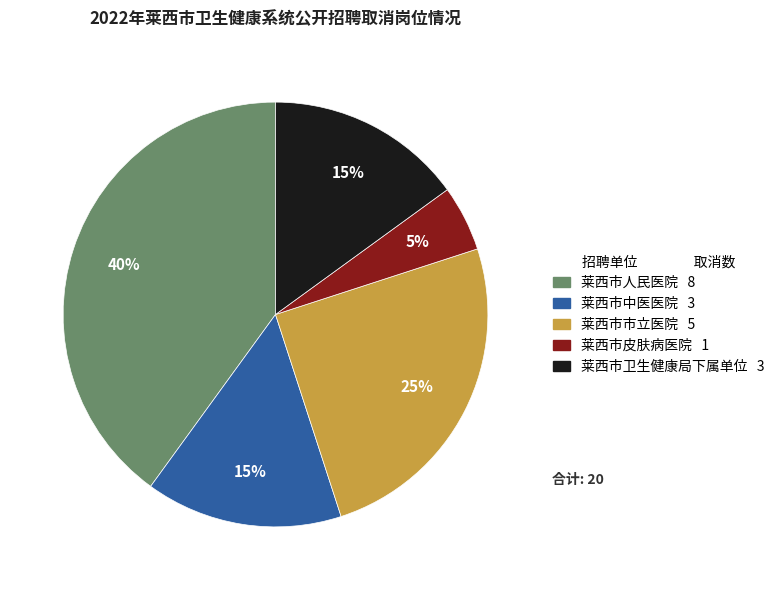

Is the sum of 莱西市市立医院 and 莱西市中医医院 greater than half?

No